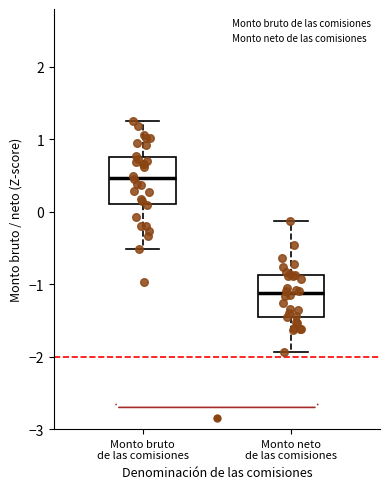

Which box has the lowest median line?

Monto neto de las comisiones